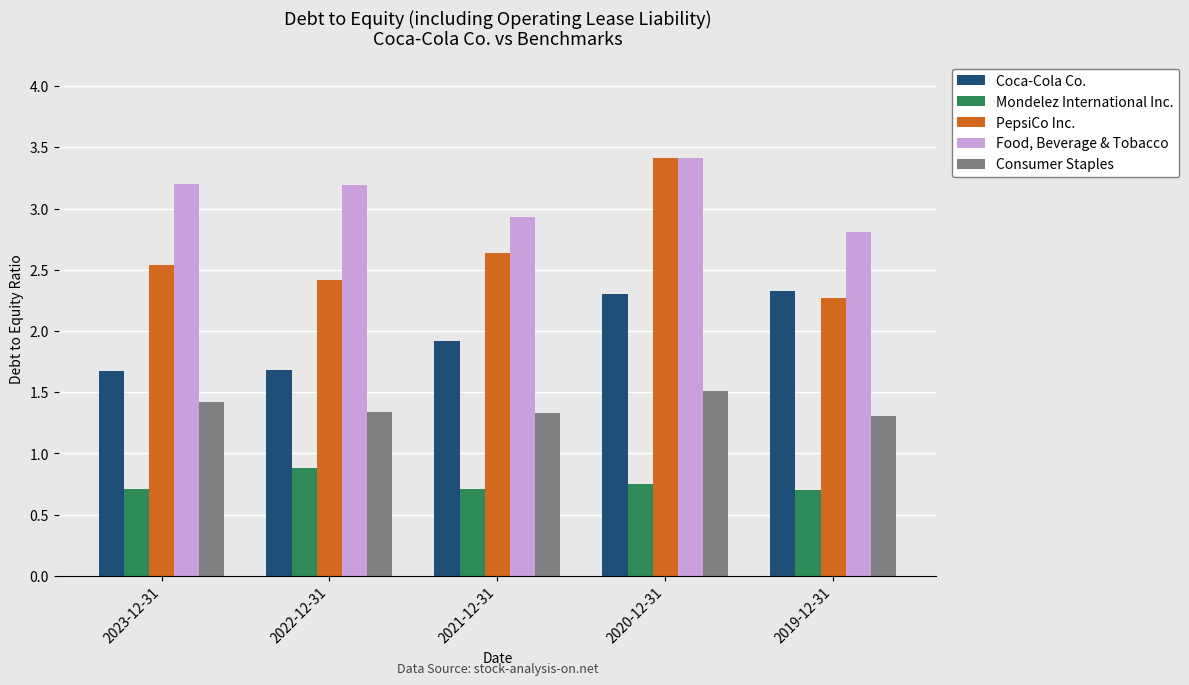

Count the Food, Beverage & Tobacco values in the range 2 to 3.

2